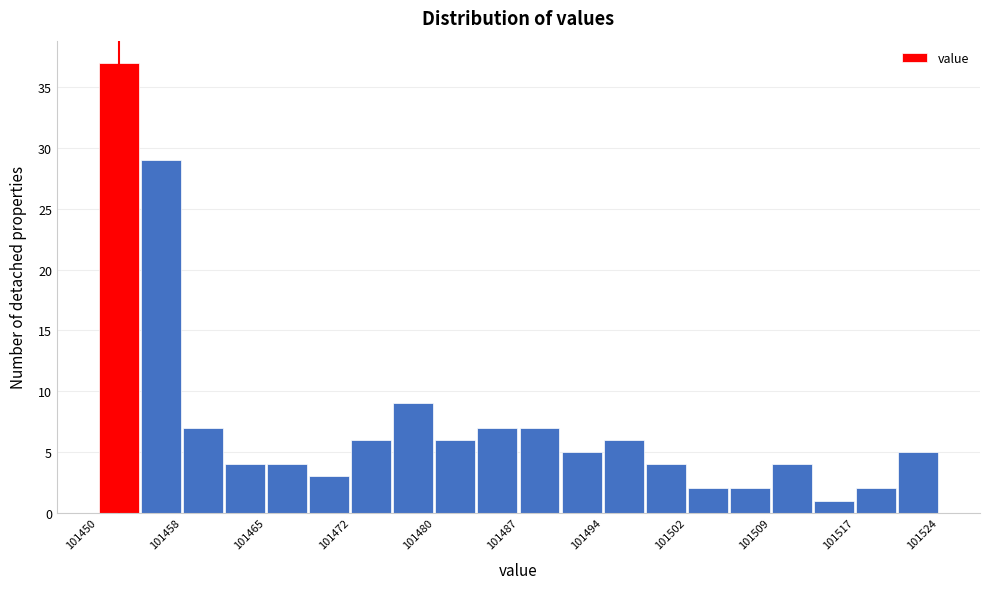

Around what value on the x-axis is the tallest bar? Give the approximate position of its centre, as read against the axis.

101452